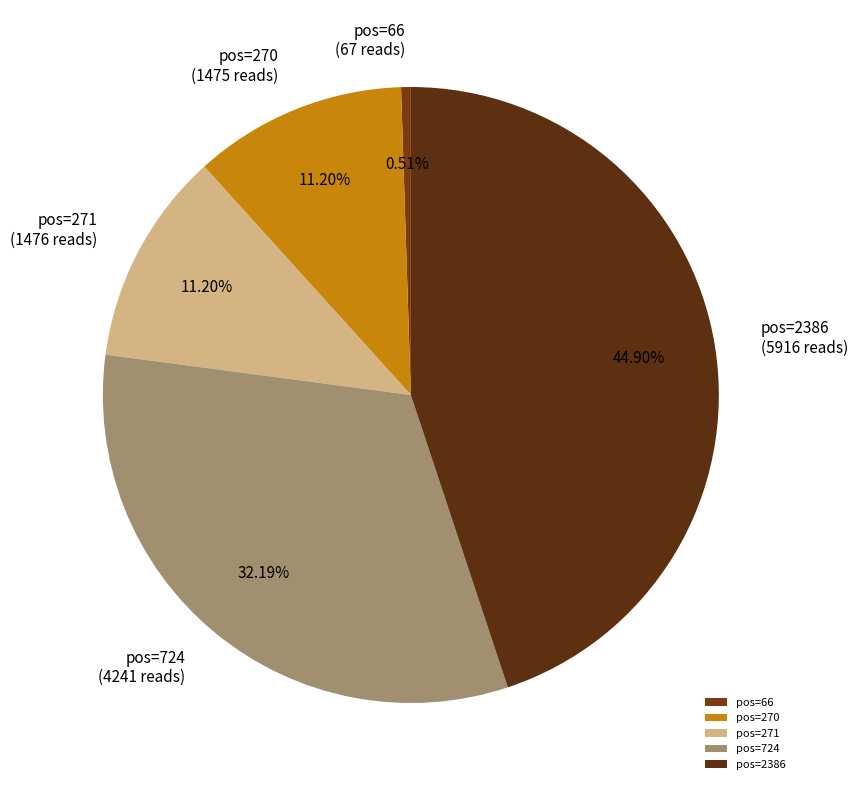

How many slices are in this pie chart?

5